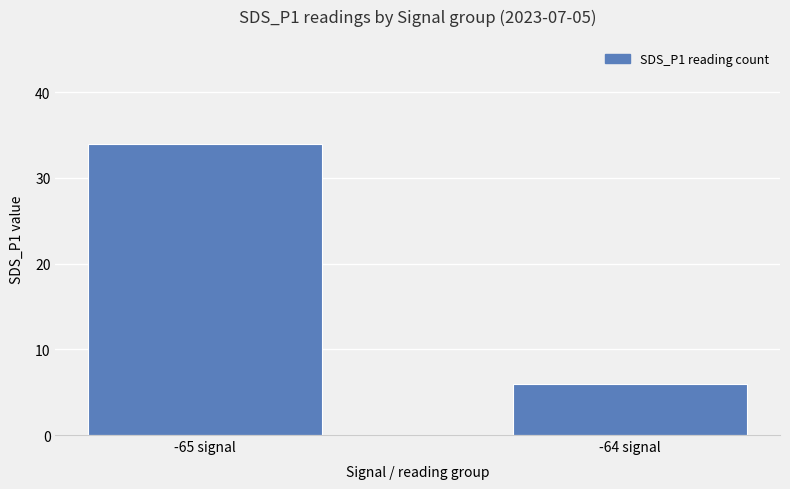

The chart shows a value of 6 at -64 signal. True or false?

True